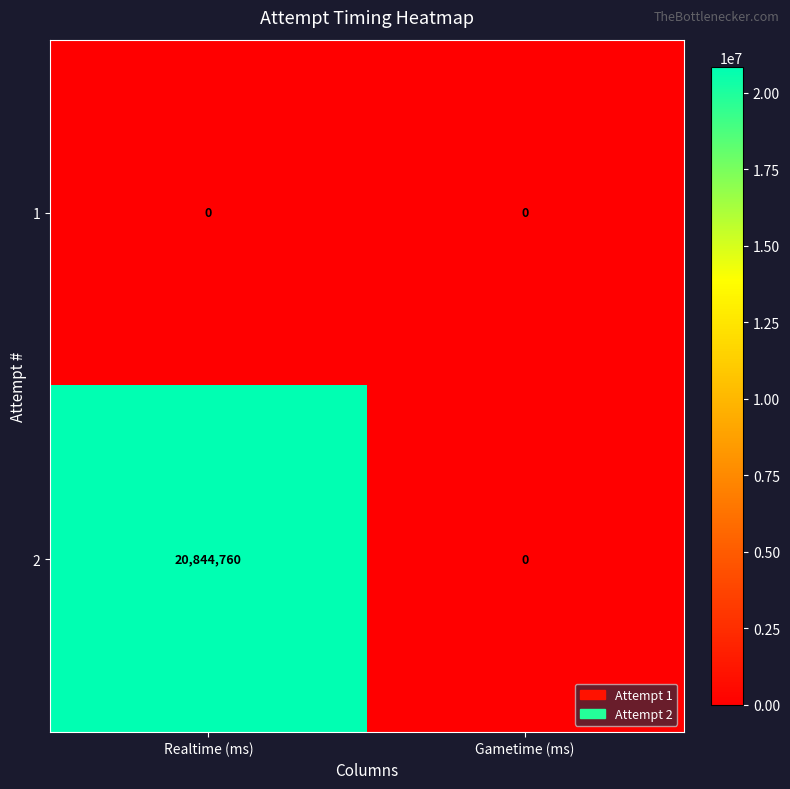

At which category does the chart reach its peak across all series?

Realtime (ms)